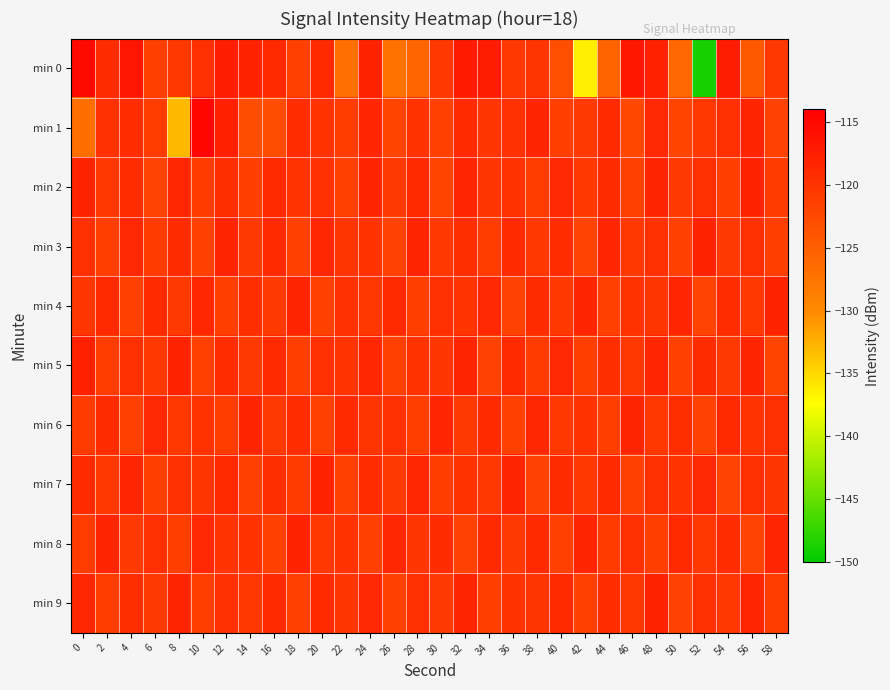

At which category is the sum across all series the highest?

48